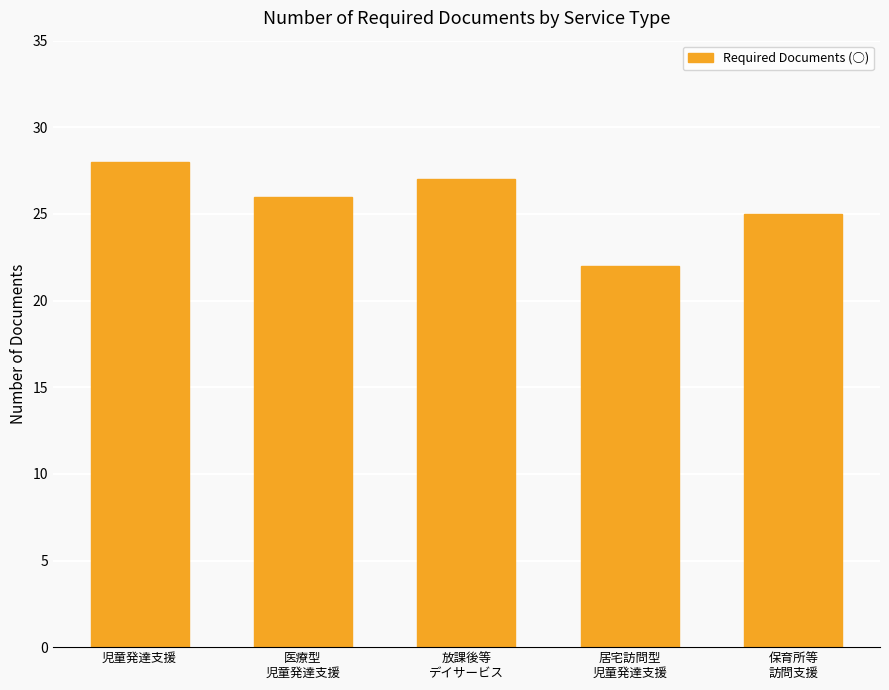

What is the label of the 2nd bar from the right?

居宅訪問型
児童発達支援